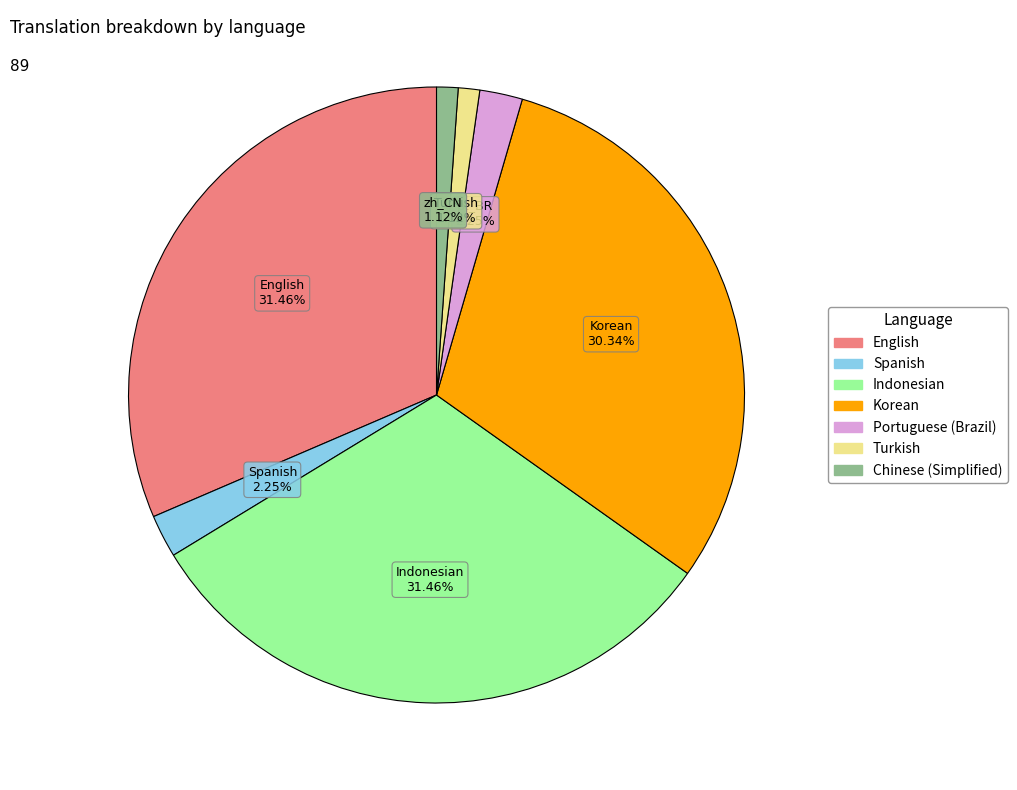

Is there any slice that represents more than half of the pie?

No